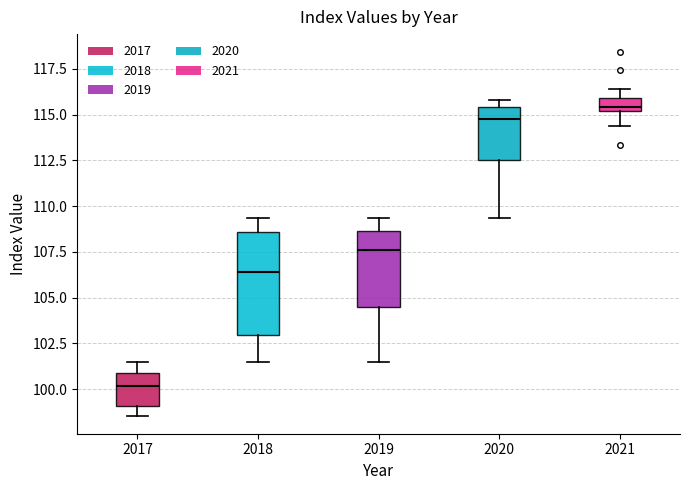

Which box's median line is the highest?

2021